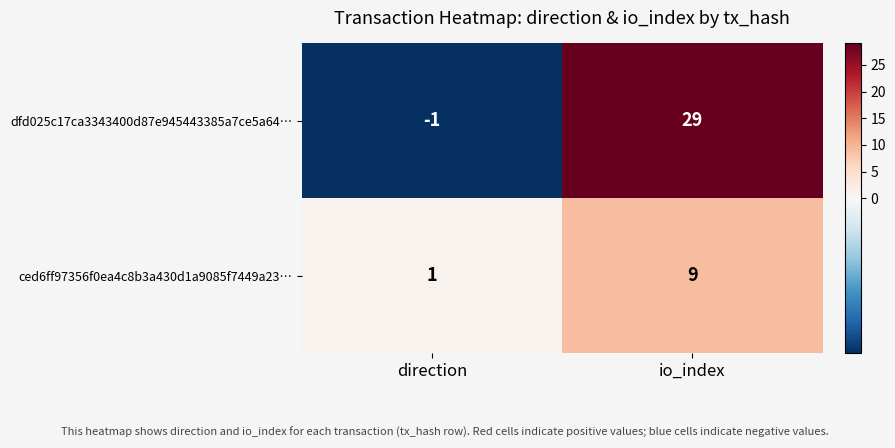

How many distinct data groups are displayed?

2